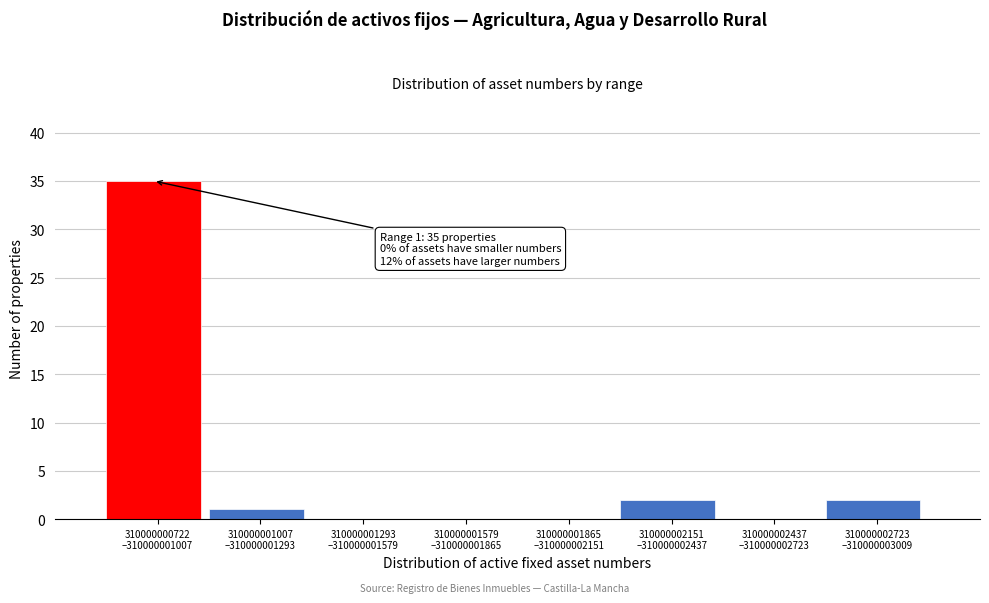

What is the maximum value shown in the chart?

35